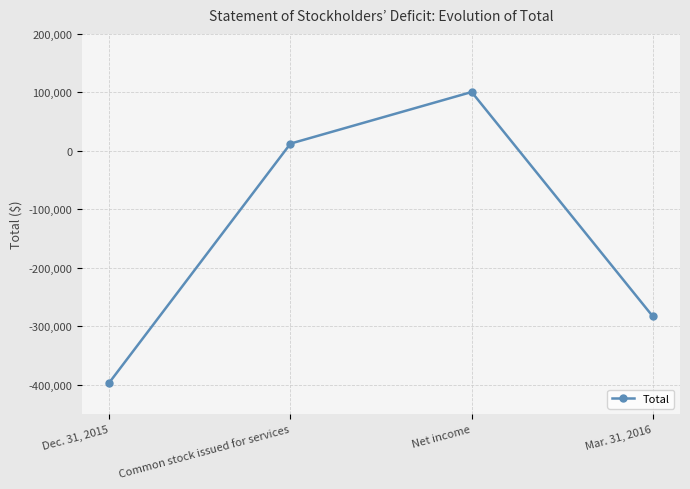

Reading left to right, list all the values displayed in this chart.

-396079	12432	100642	-283005